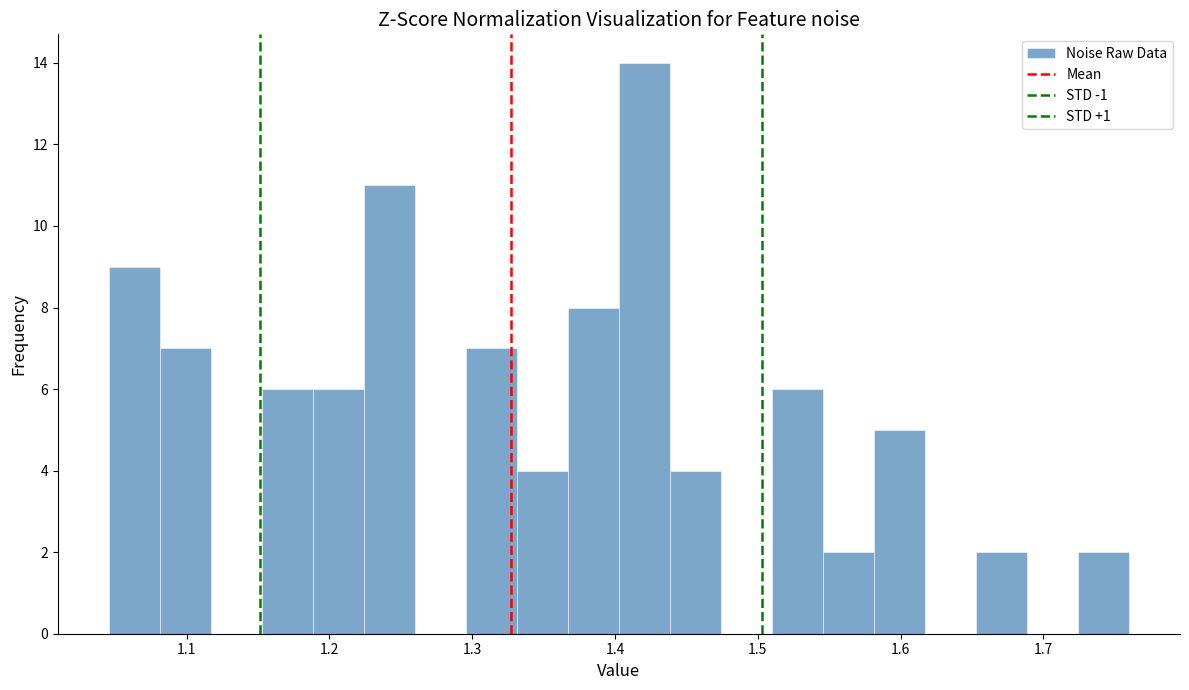

Around what value on the x-axis is the tallest bar? Give the approximate position of its centre, as read against the axis.

1.42